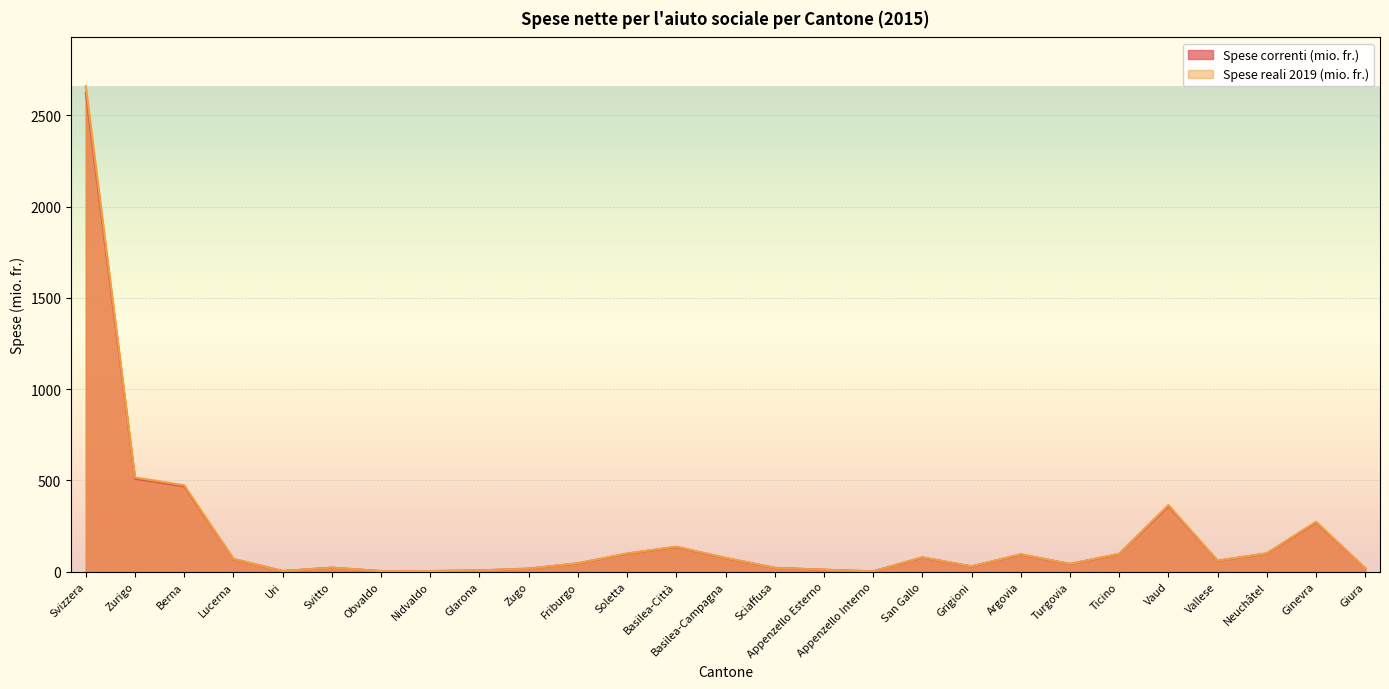

Which series has the largest total across all categories?

Spese reali 2019 (mio. fr.)